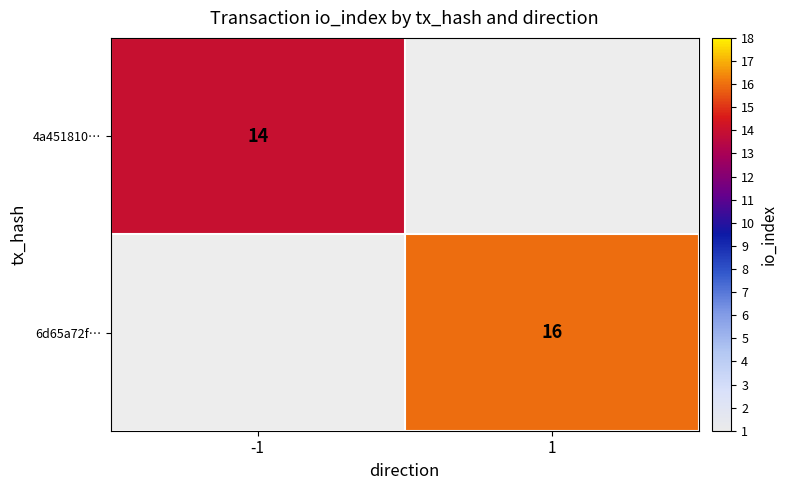

The value of 4a451810… at -1 is 14. True or false?

True